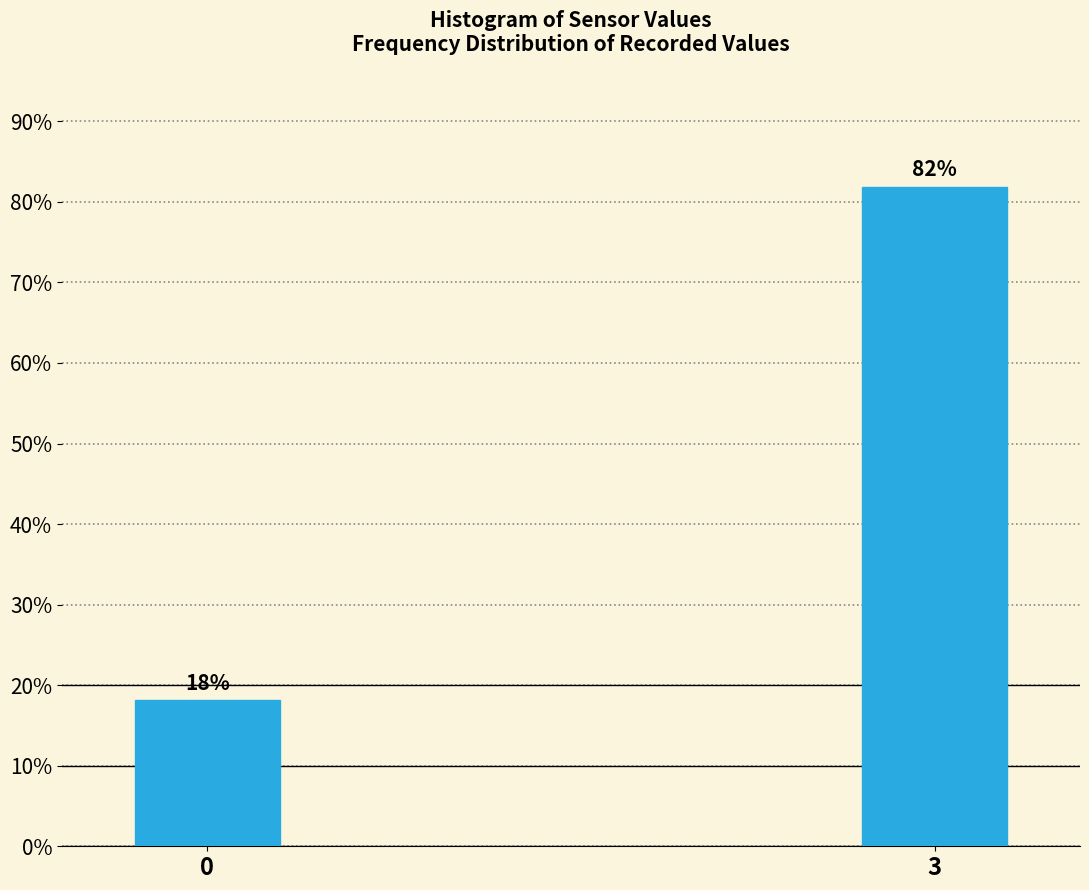

What is the average value?

50.0